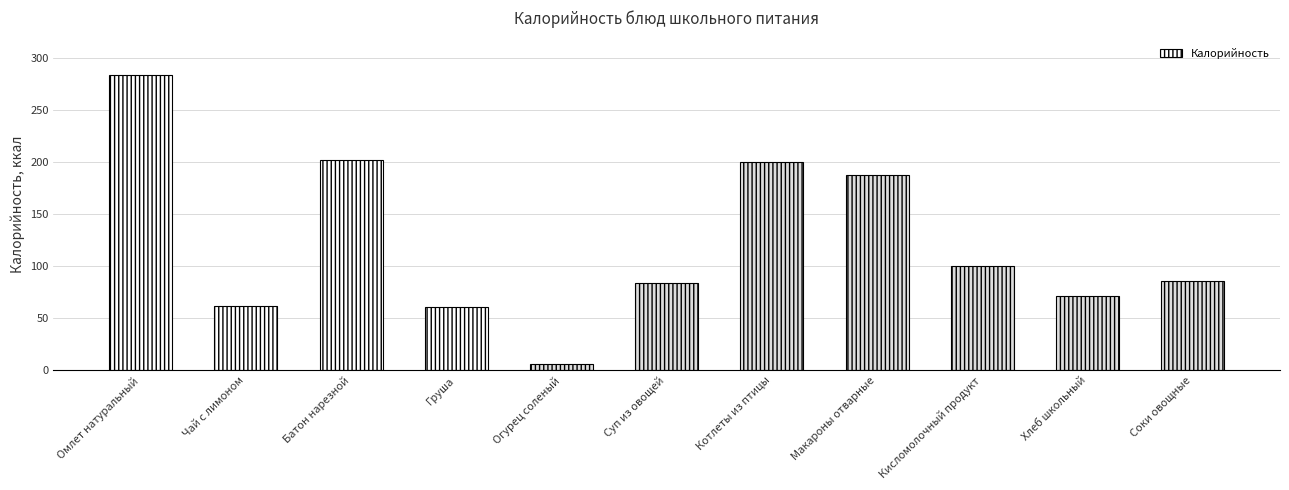

What is the difference between the values at Кисломолочный продукт and Макароны отварные?

88